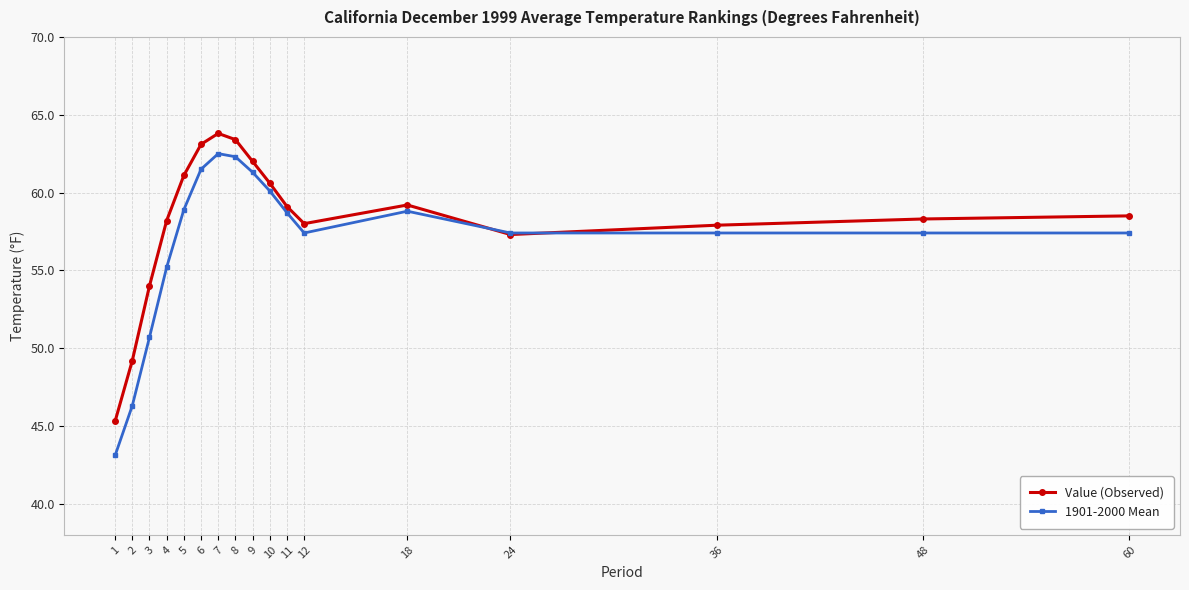

Which category has the lowest value across all series?

1